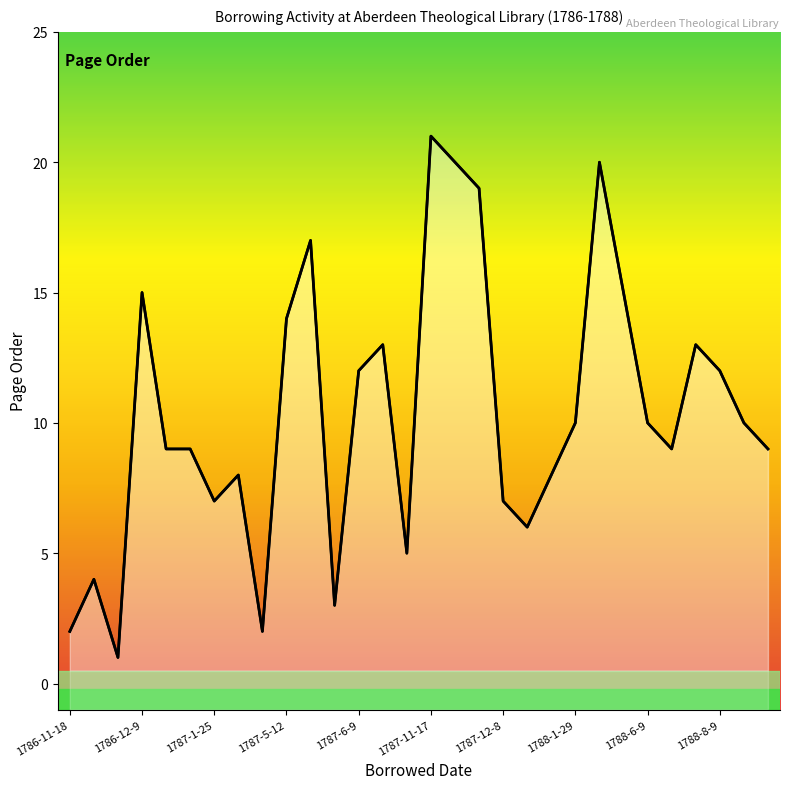

What is the sum of the values at 1788-6-9 and 1786-11-18?

12